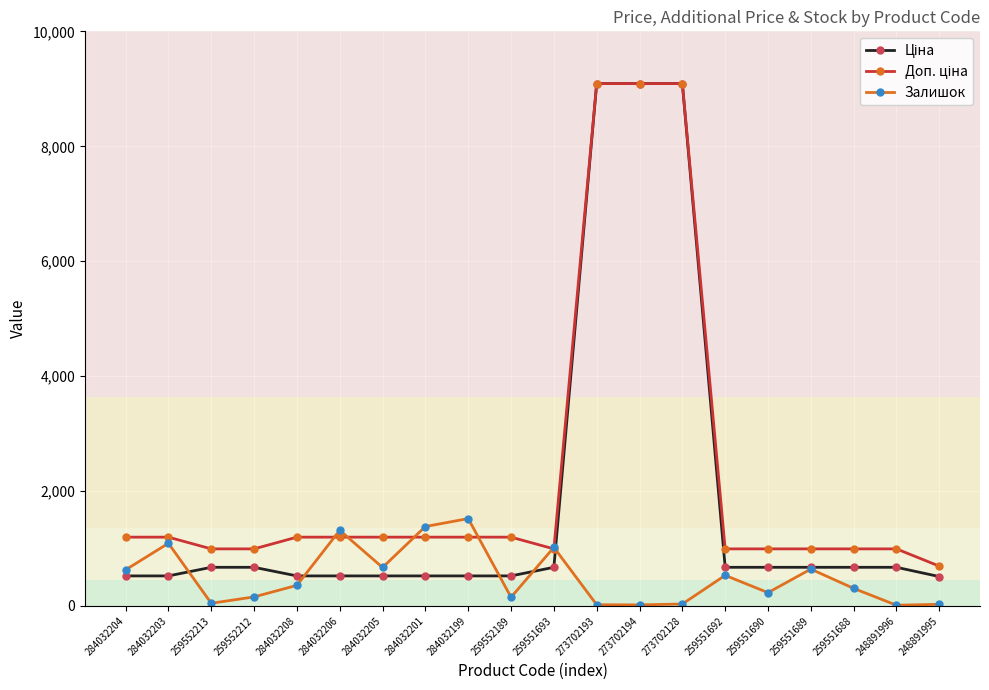

What is the value of the Залишок point at the 17th from the left?

641.0